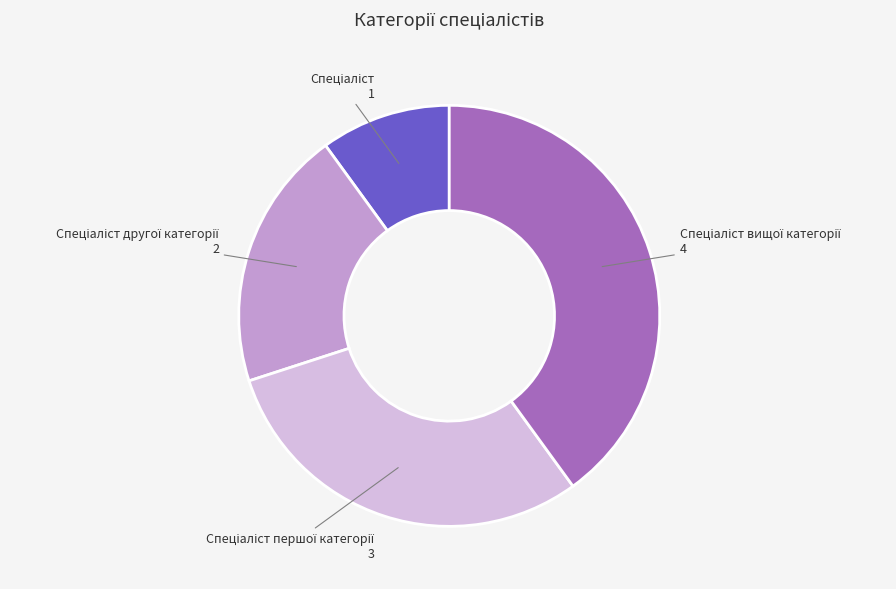

How many segments does this pie chart have?

4